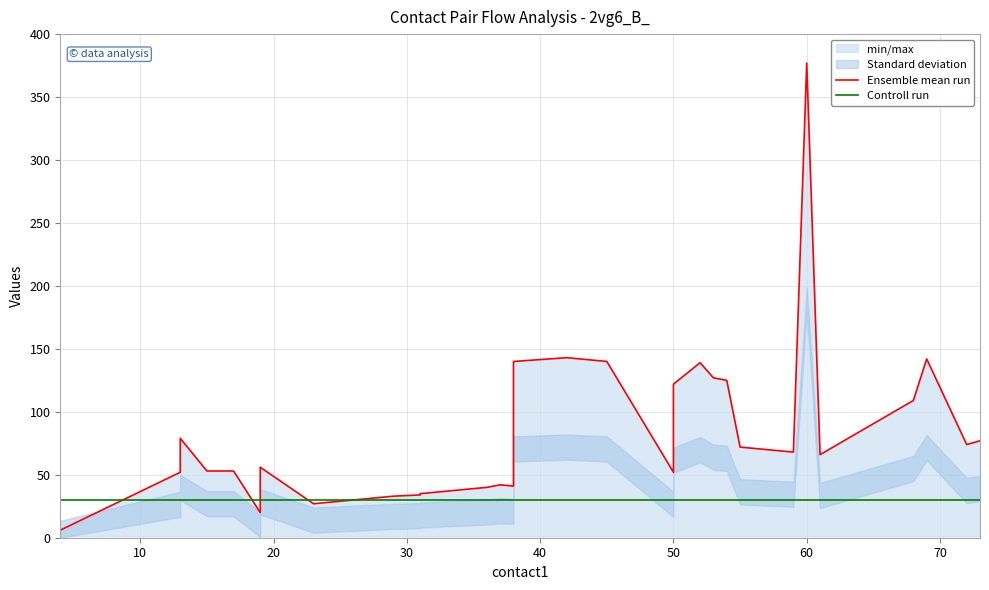

Which series changed the most between 20 and 27?

Ensemble mean run